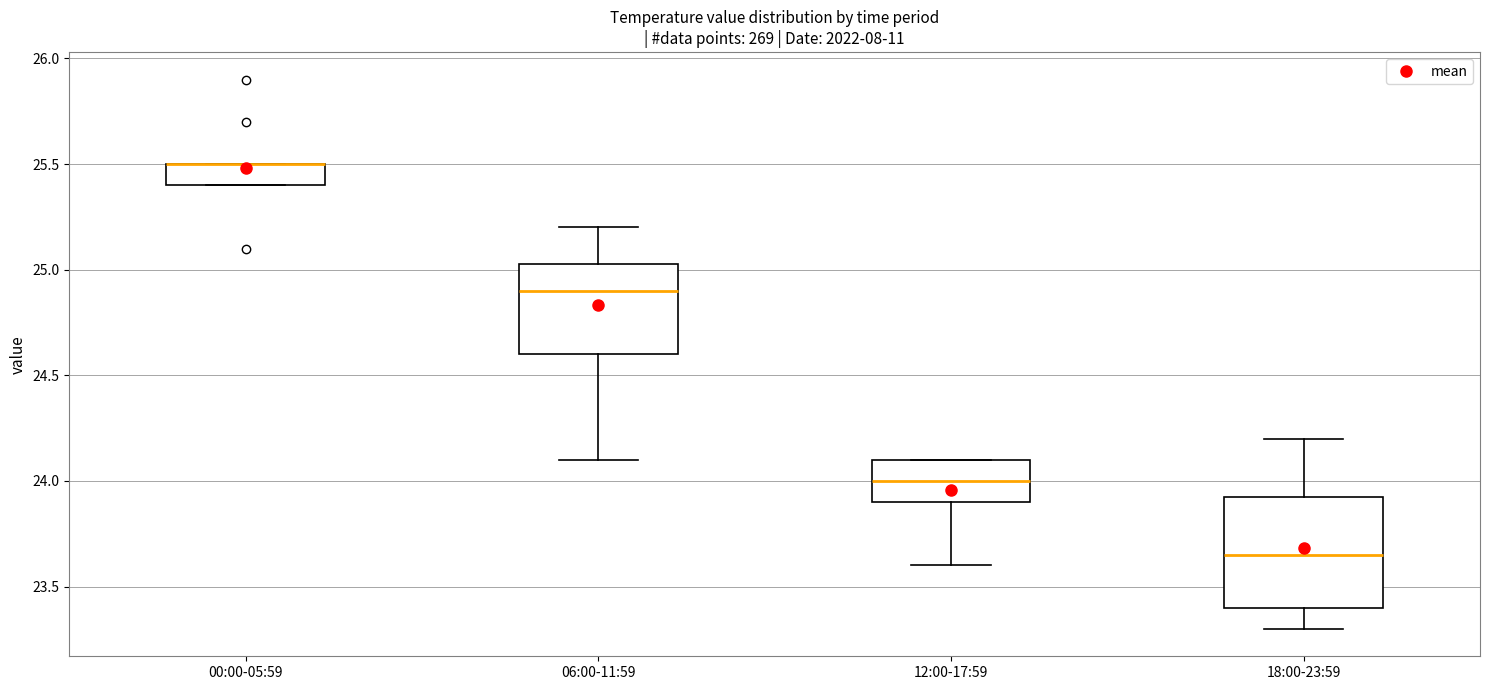

Reading left to right, transcribe this box plot: for each box, give where its median line is, the range the box spans, and where its two whiskers end, as read against the y-axis. The values are not printed on the chart, so give them approximately, as read against the axis.

00:00-05:59: median 25.50 (drawn on the box's upper edge), box 25.40 to 25.50, whiskers 25.40 to 25.50
06:00-11:59: median 24.90, box 24.60 to 25.05, whiskers 24.10 to 25.20
12:00-17:59: median 24.00, box 23.90 to 24.10, whiskers 23.60 to 24.10
18:00-23:59: median 23.65, box 23.40 to 23.95, whiskers 23.30 to 24.20